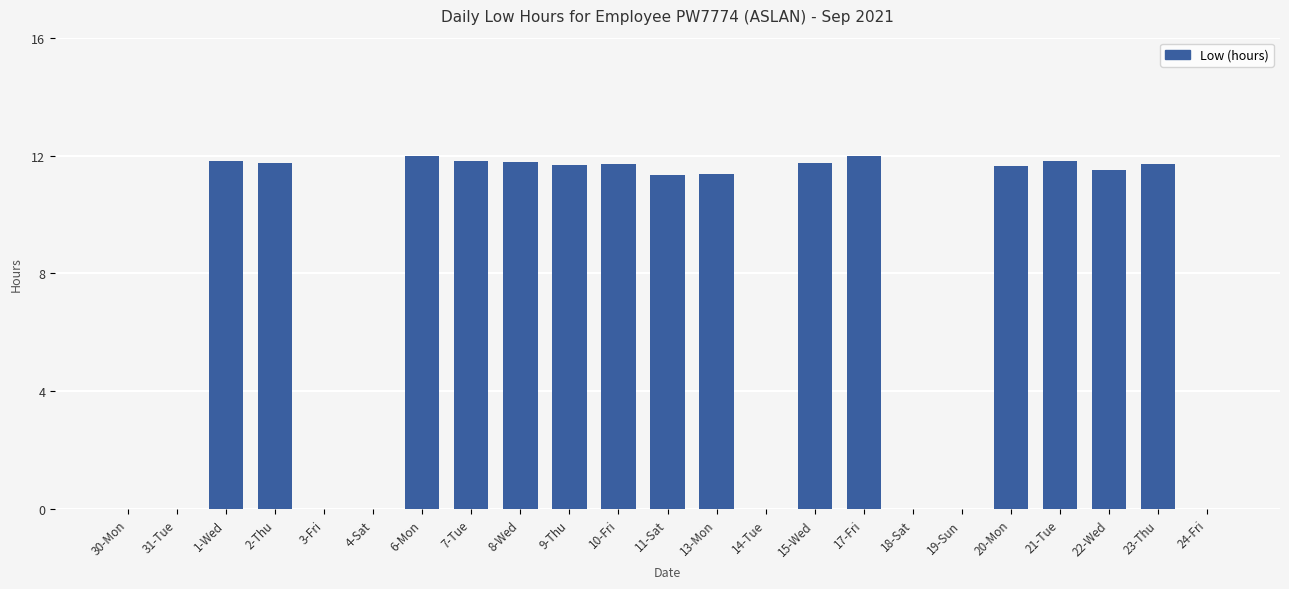

What is the greatest value displayed?

12.0